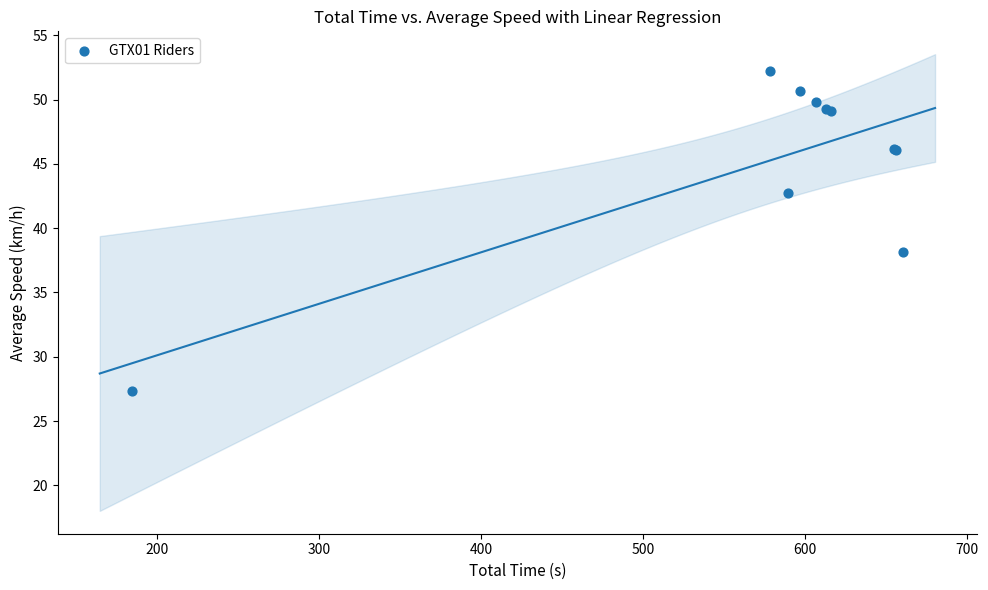

What Y value in the scatter plot is closest to 39?

38.2